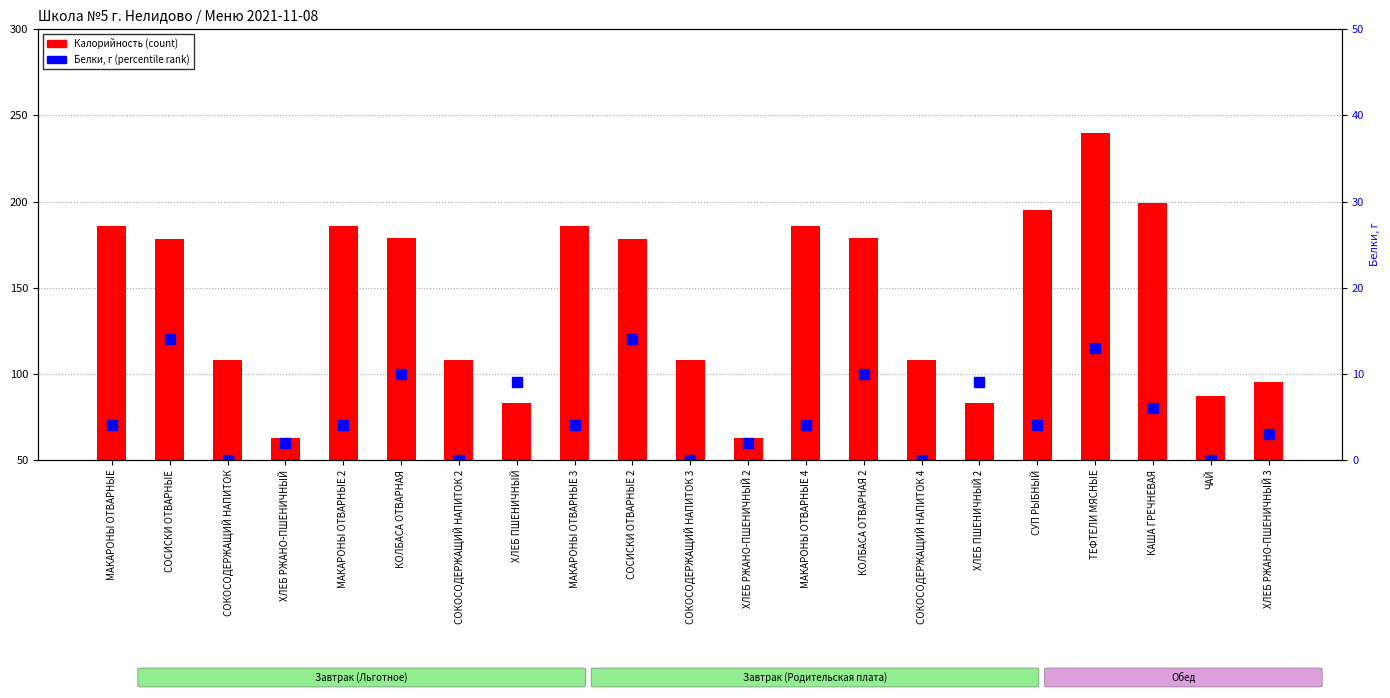

What is the difference between the Калорийность (count) values at МАКАРОНЫ ОТВАРНЫЕ 4 and СОКОСОДЕРЖАЩИЙ НАПИТОК 2?

78